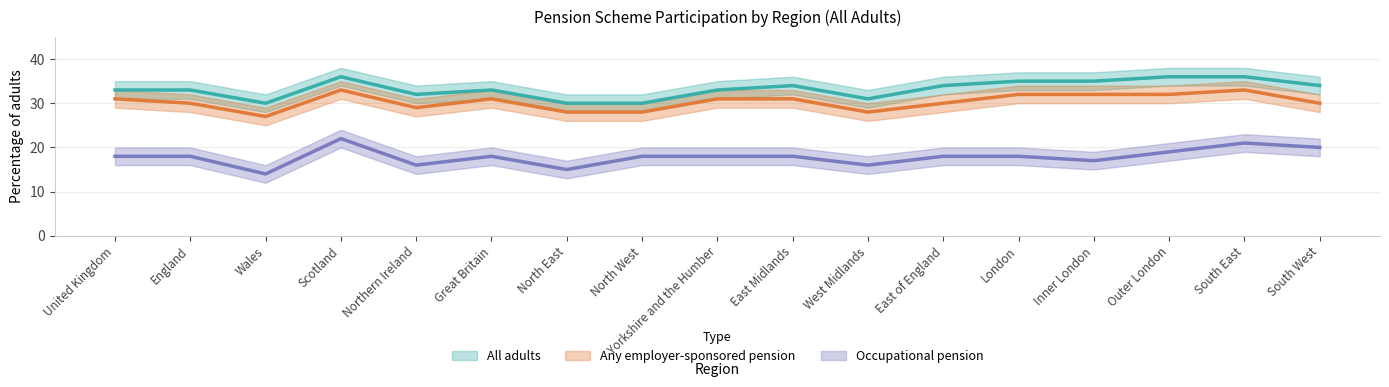

What is the average value of the Any employer-sponsored pension series?

30